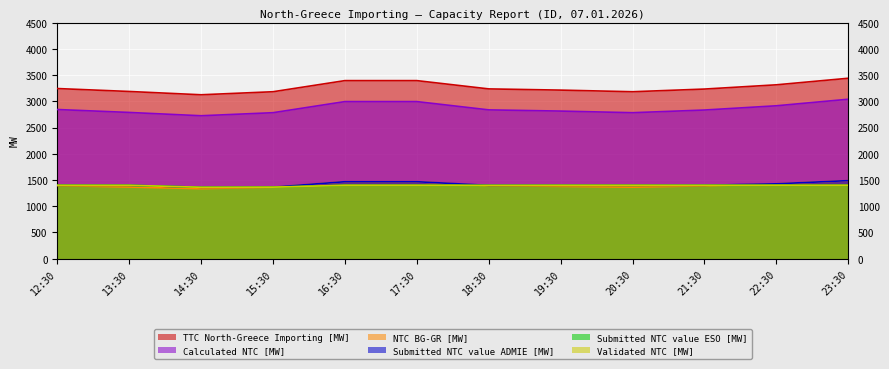

True or false: Validated NTC [MW] and Calculated NTC [MW] cross at least once.

False